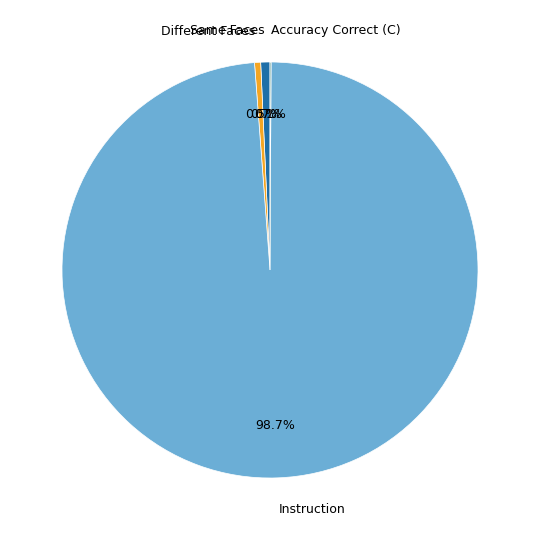

Is there a majority slice in this chart?

Yes